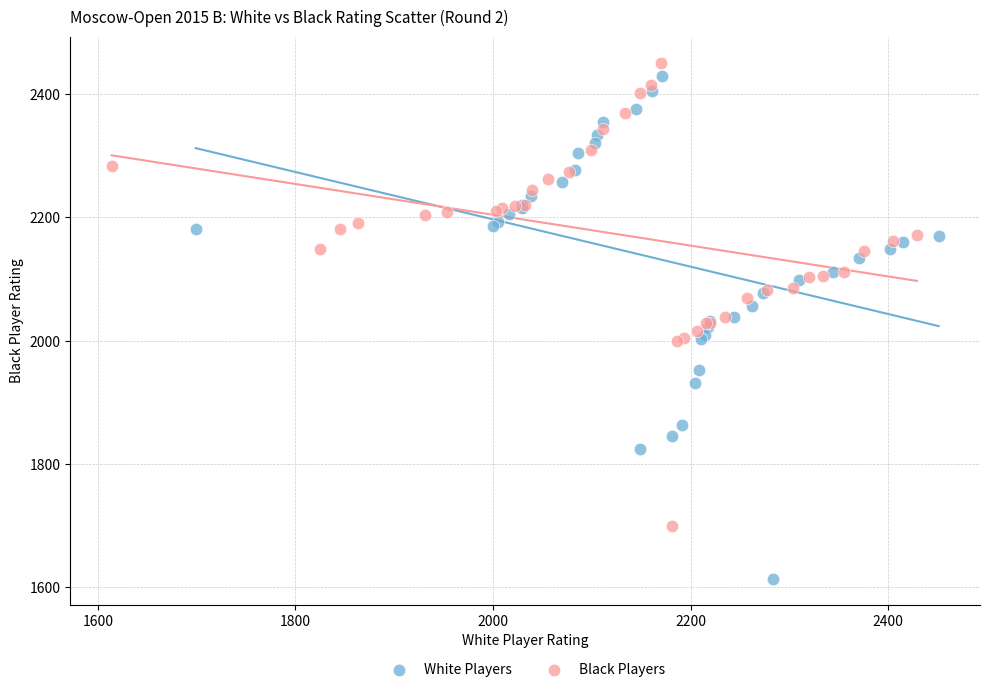

Which series reaches the minimum Y coordinate?

White Players